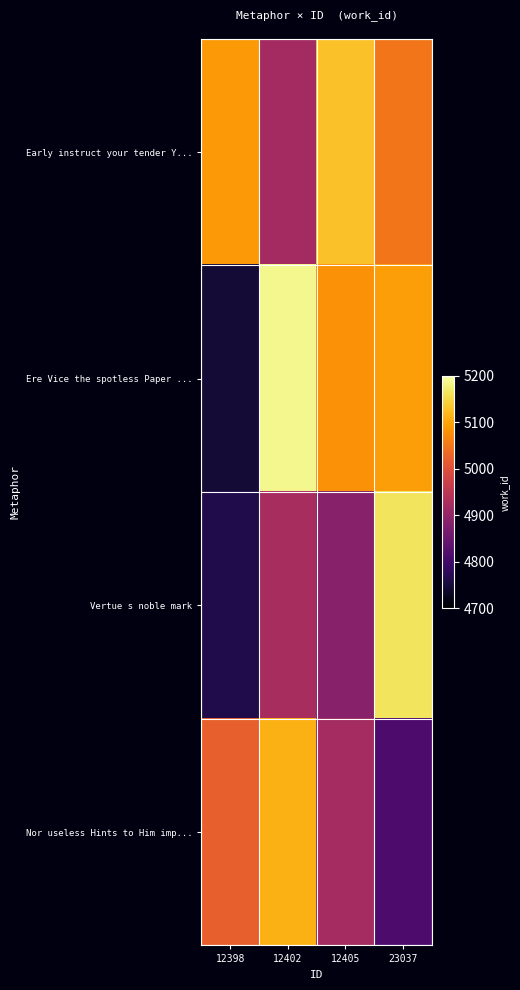

What is the total value across all series at 12398?

19620.1